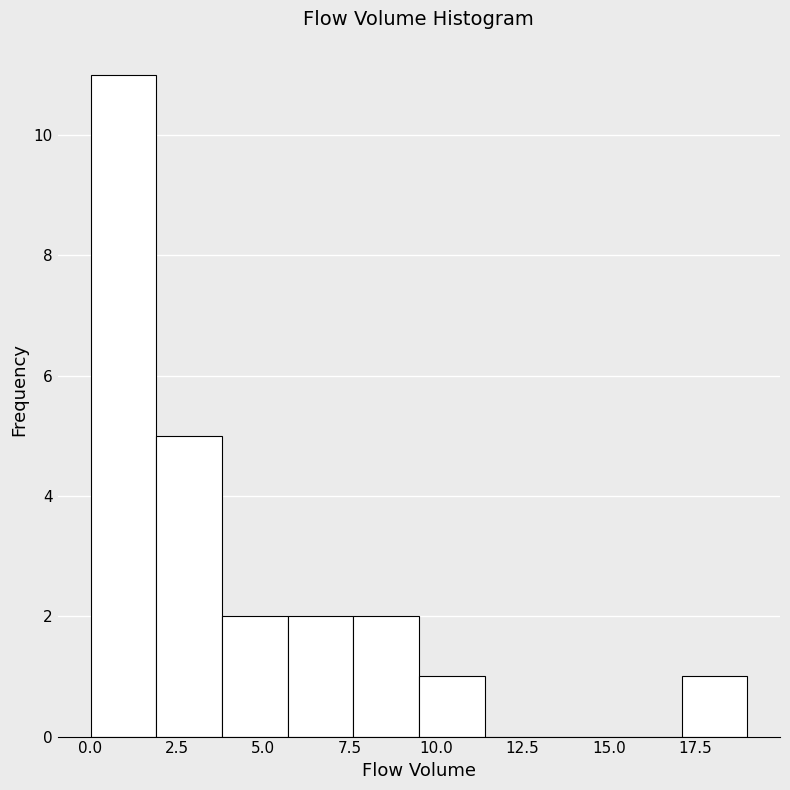

Read against the x-axis, roughly where is the centre of the tallest bar?

1.0